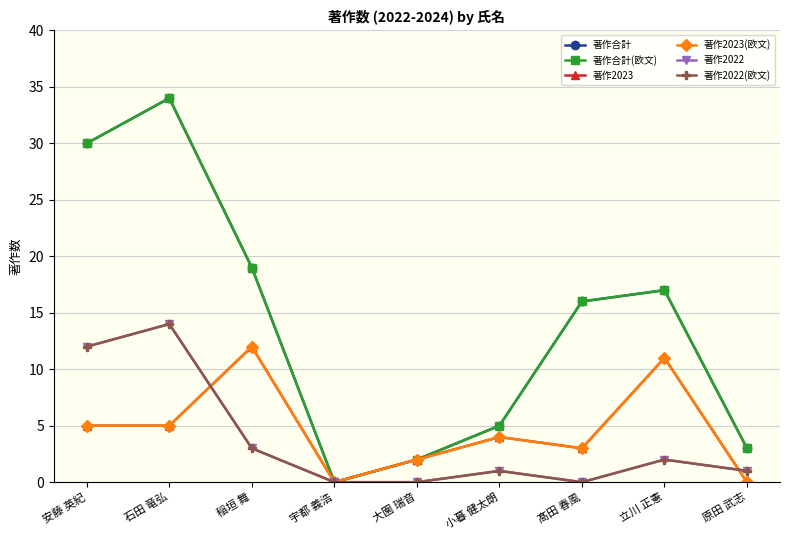

What is the label of the 9th point from the left?

原田 武志